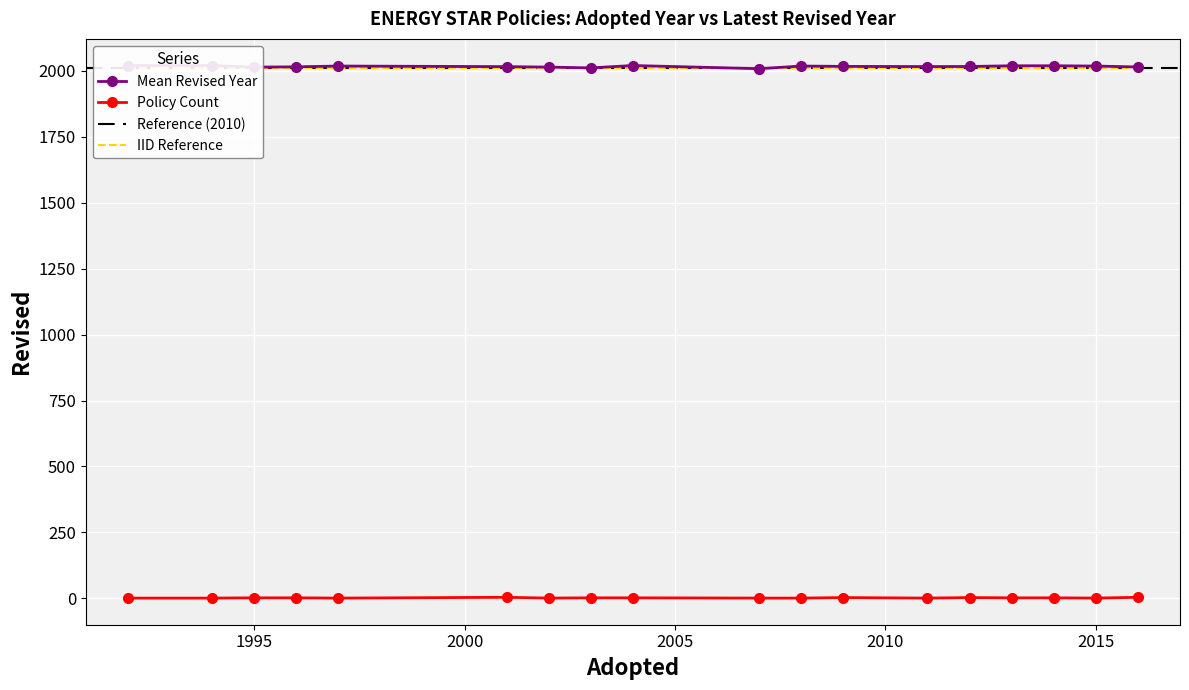

The Revised series shows 639 at 3. True or false?

False